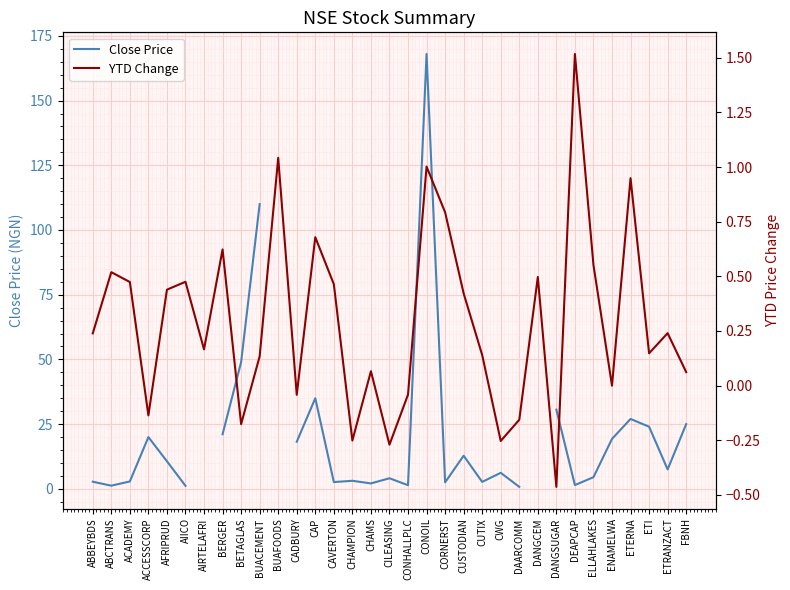

What is the difference between the maximum and minimum values in the Close Price series?

167.2